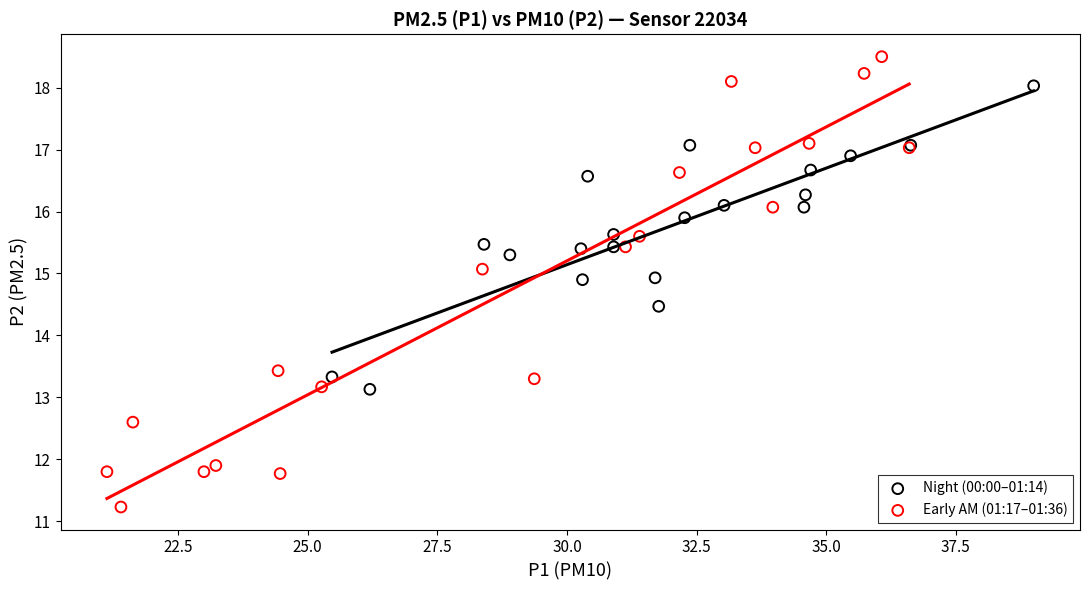

Which series reaches the minimum Y coordinate?

Early AM (01:17–01:36)